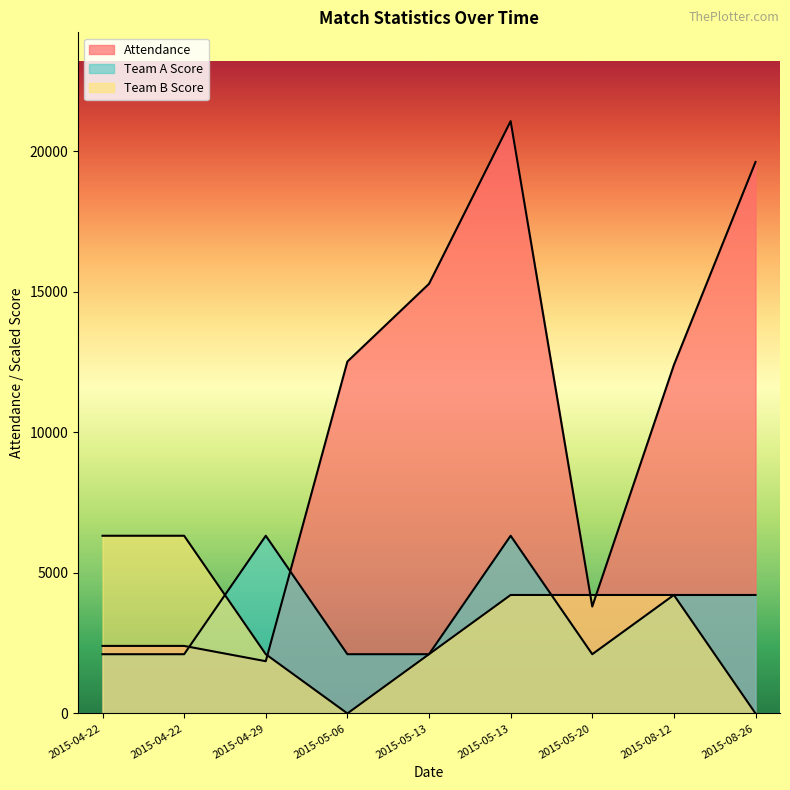

Reading left to right, list all the values displayed in this chart.

Attendance: 2402.0	2402.0	1858.0	12518.0	15283.0	21069.0	3803.0	12395.0	19616.0
Team A Score: 2106.9	2106.9	6320.7	2106.9	2106.9	6320.7	2106.9	4213.8	4213.8
Team B Score: 6320.7	6320.7	2106.9	0.0	2106.9	4213.8	4213.8	4213.8	0.0